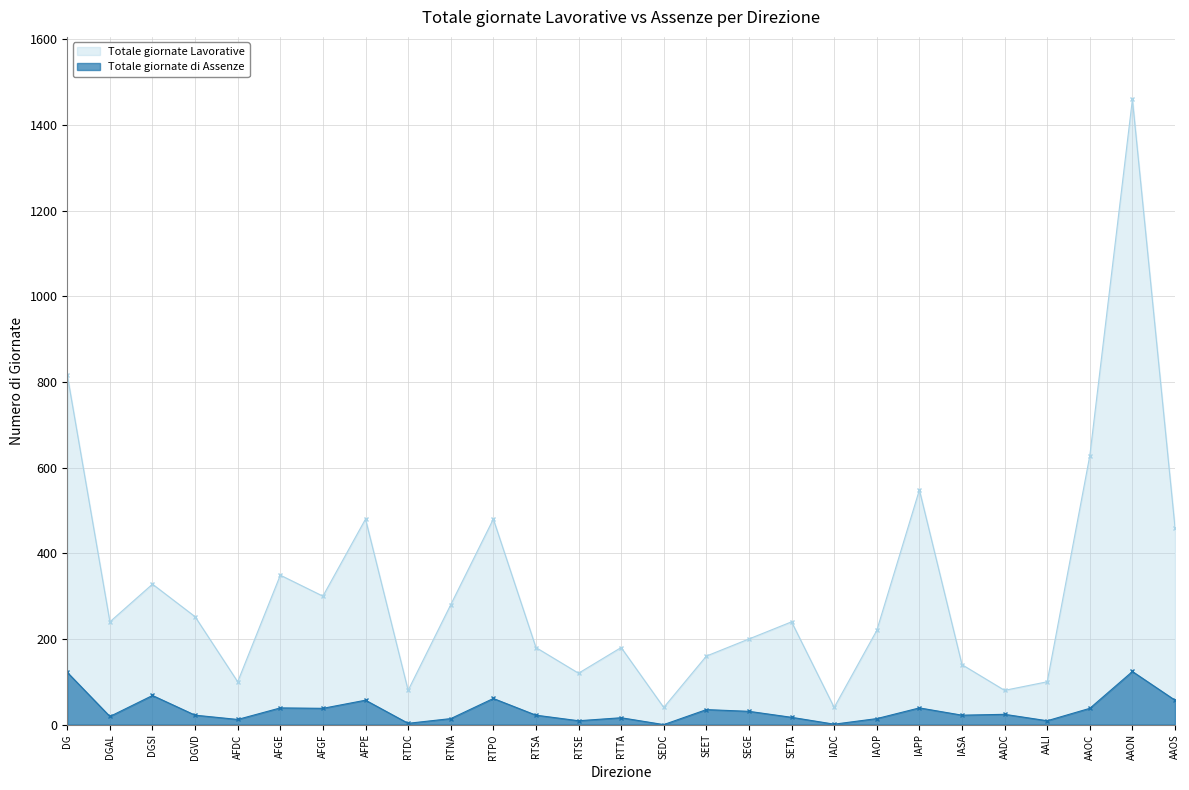

Rank the series by their maximum value, from lowest to highest.

Totale giornate di Assenze, Totale giornate Lavorative